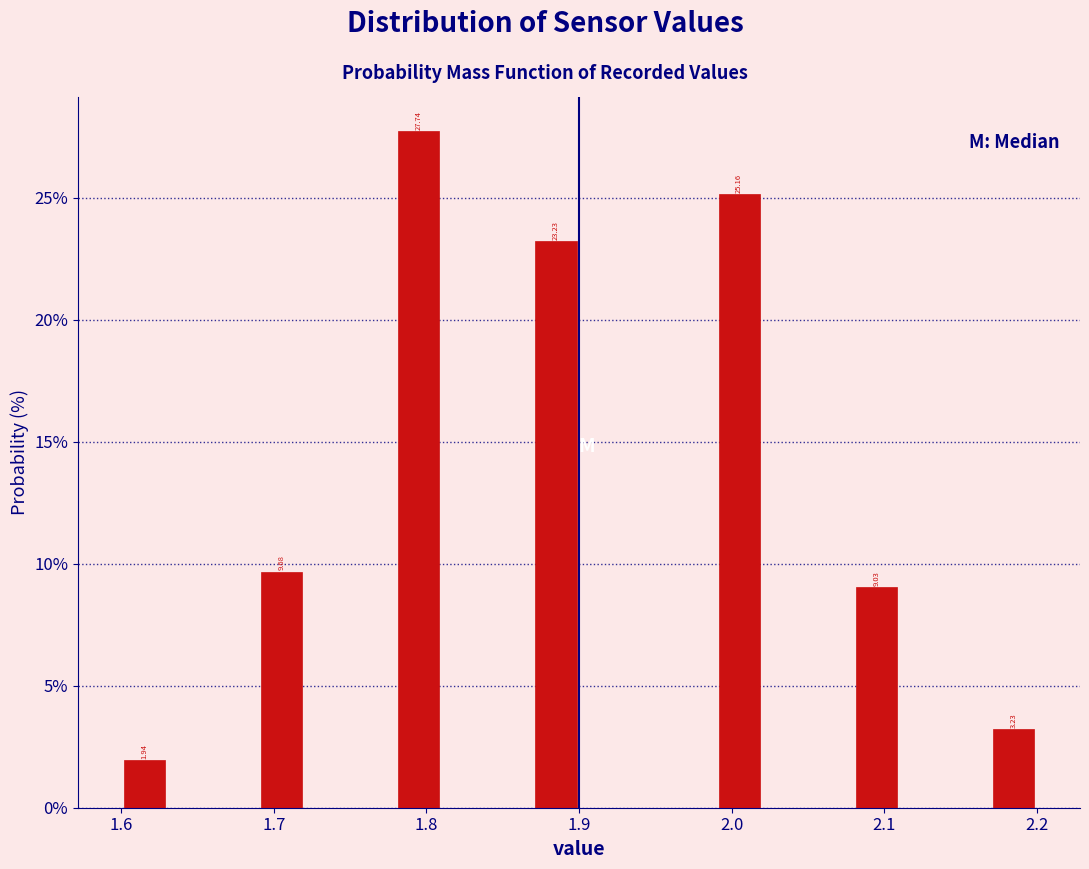

Around what value on the x-axis is the tallest bar? Give the approximate position of its centre, as read against the axis.

1.80